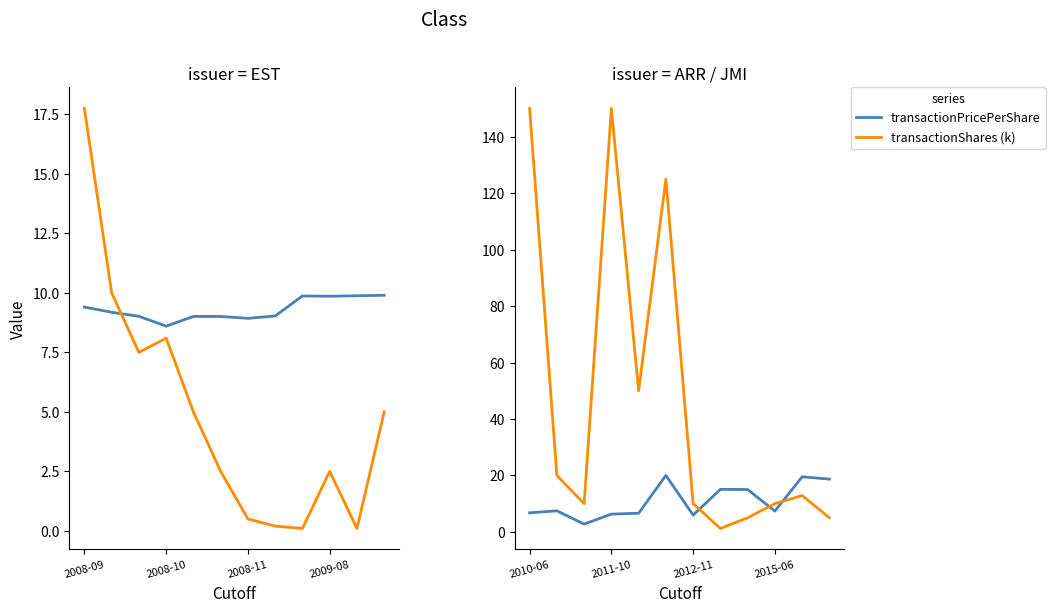

True or false: transactionShares (k) has more than 2 interior local peaks.

True